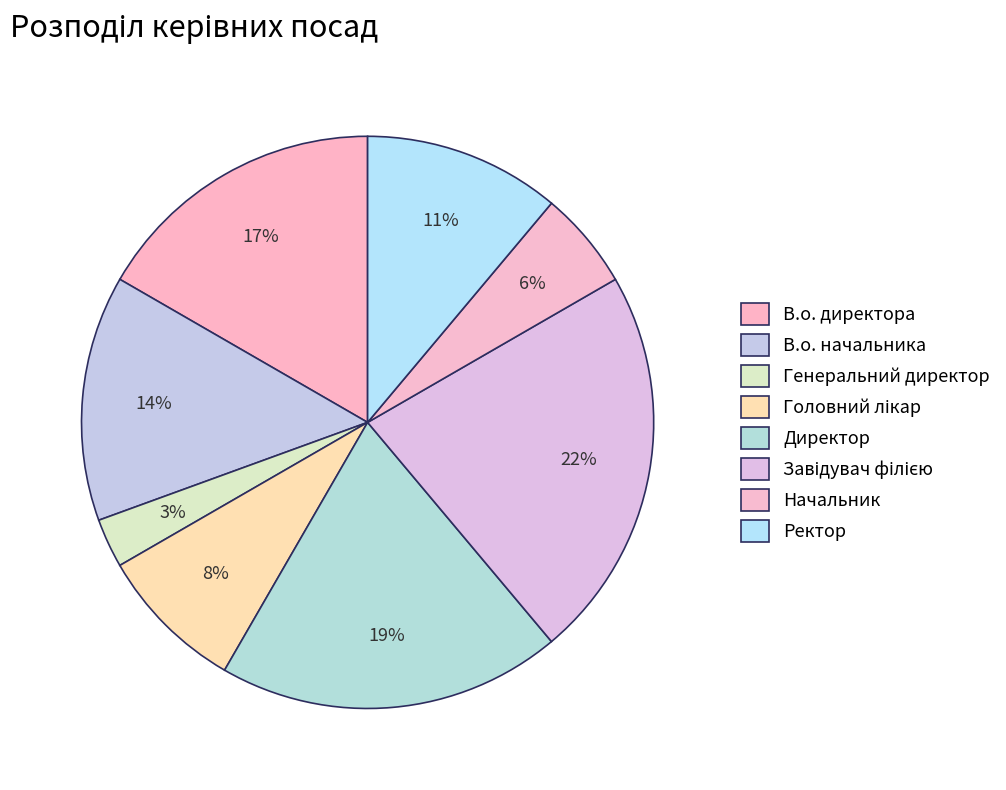

Between В.о. директора and Генеральний директор, which is larger?

В.о. директора